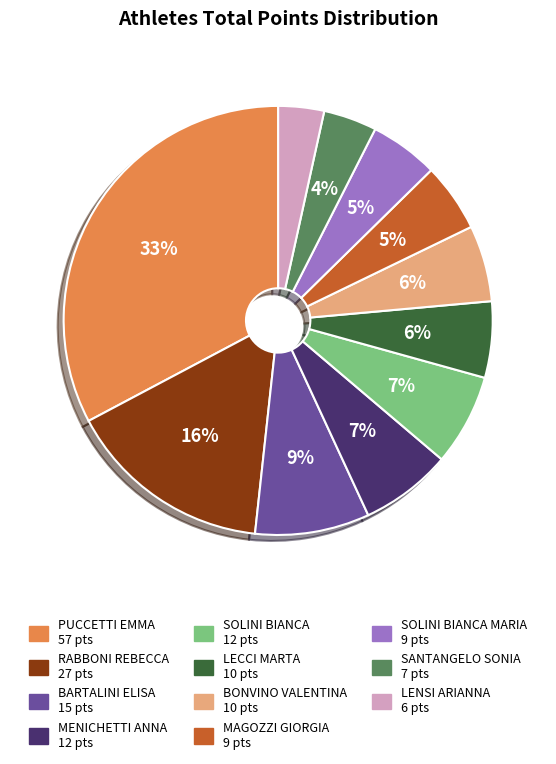

To the nearest percent, what is the average slice percentage?

9%